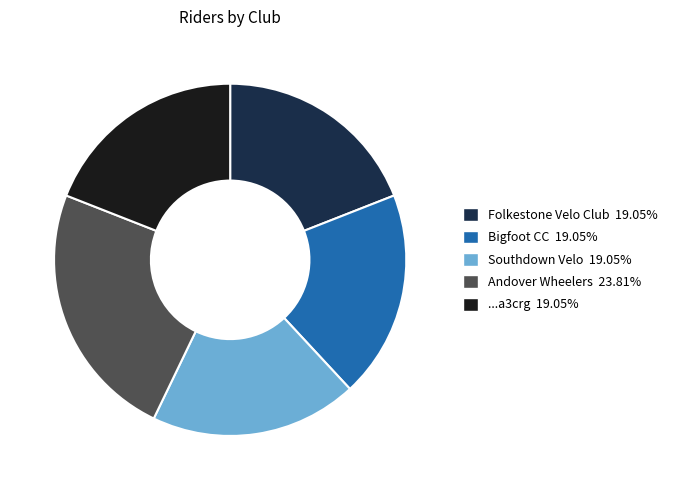

Is there a majority slice in this chart?

No